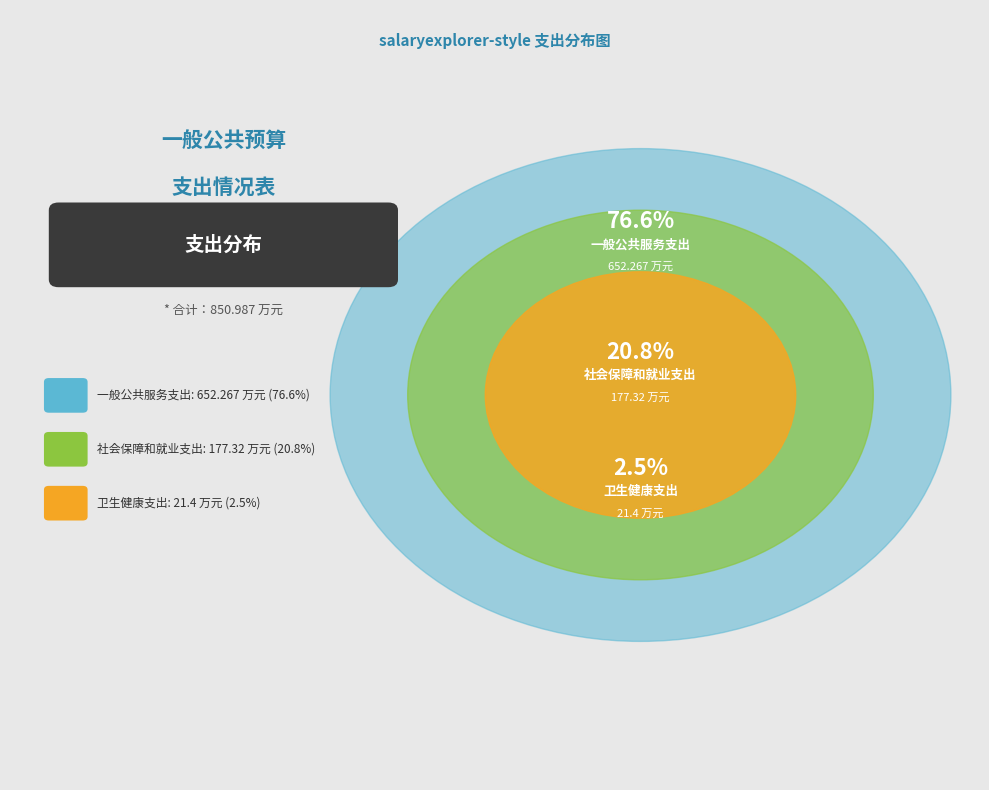

What is the majority slice?

一般公共服务支出